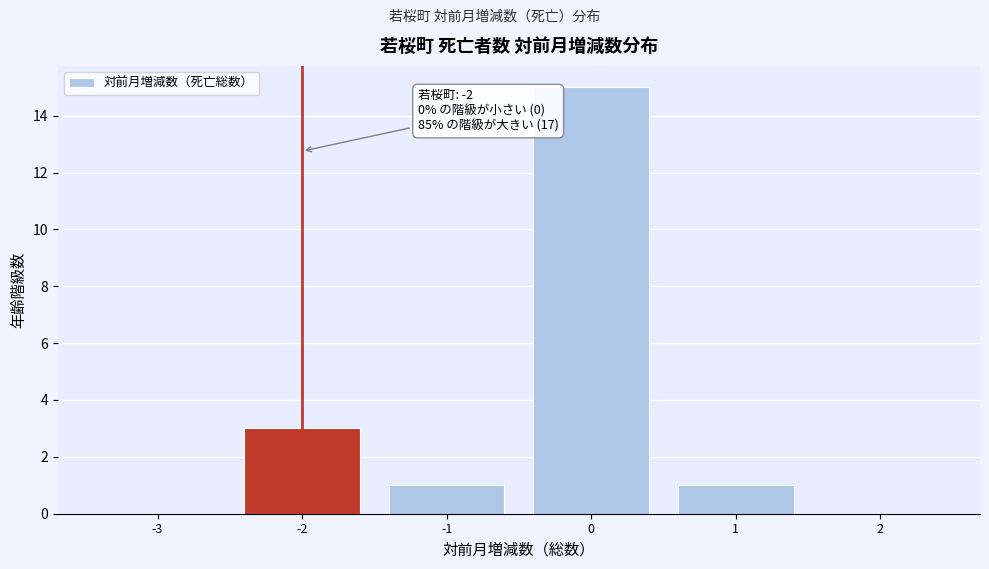

Reading right to left, what are all the values shown in this chart?

2=0	1=1	0=15	-1=1	-2=3	-3=0